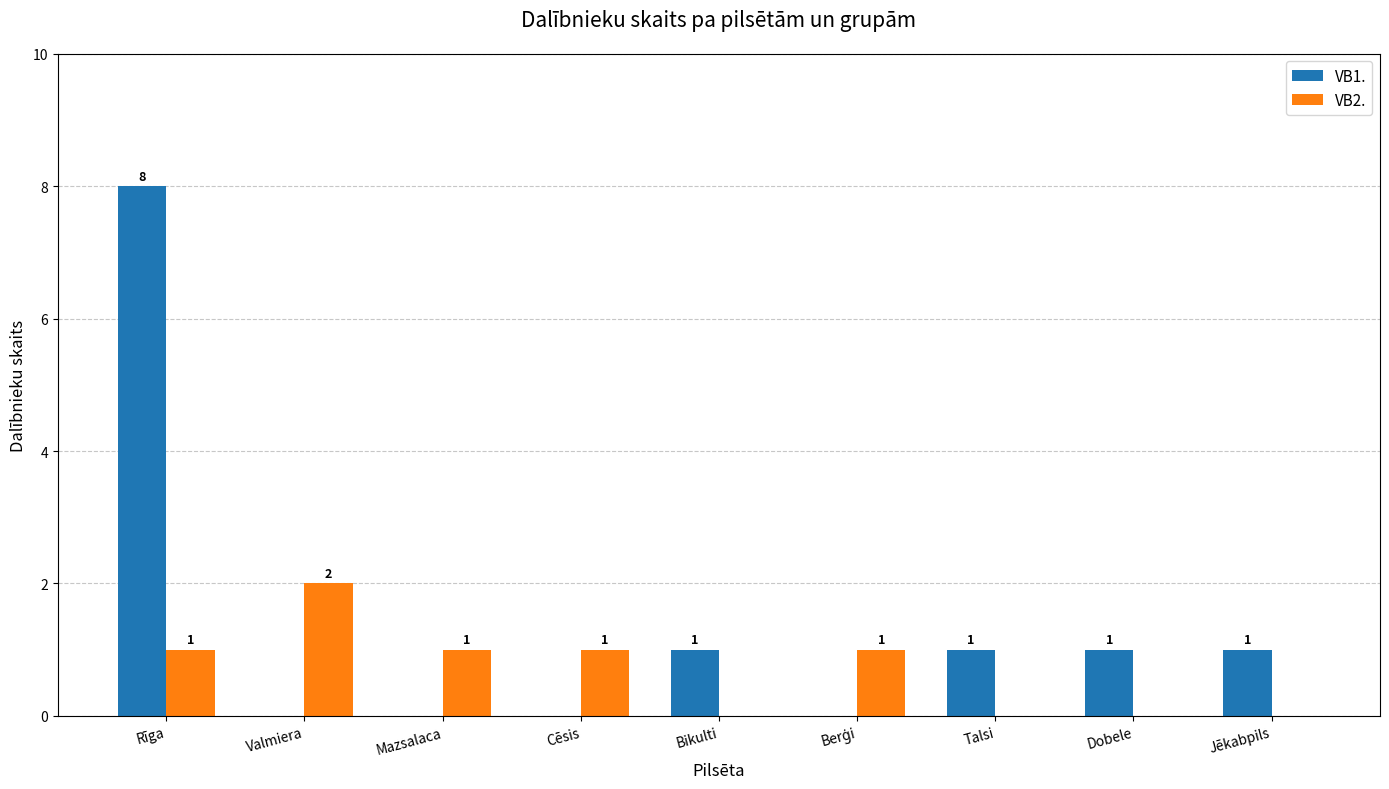

How many VB2. values are between 0 and 1?

8